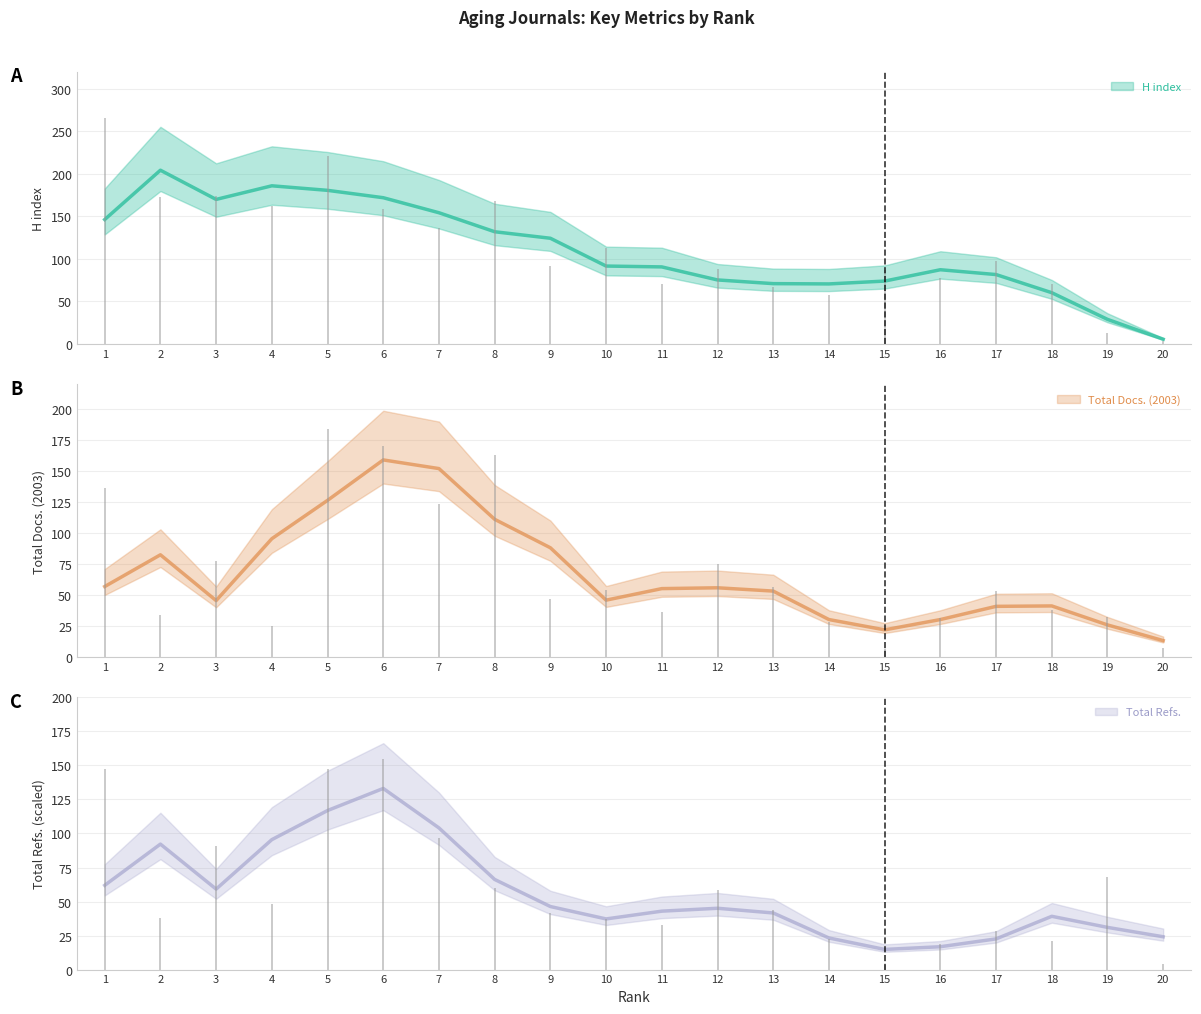

What is the spread (max minus min) of values at 9?

77.7